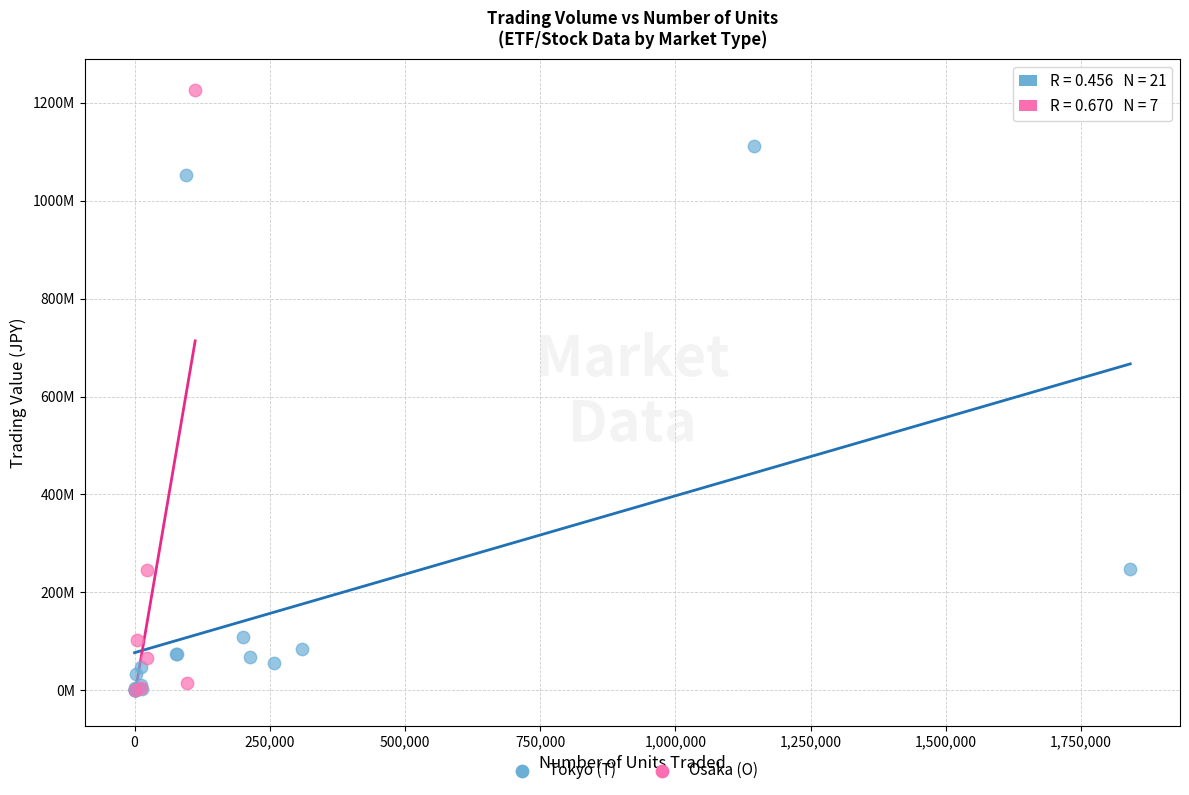

Which series has the widest spread of Y values?

Osaka (O)